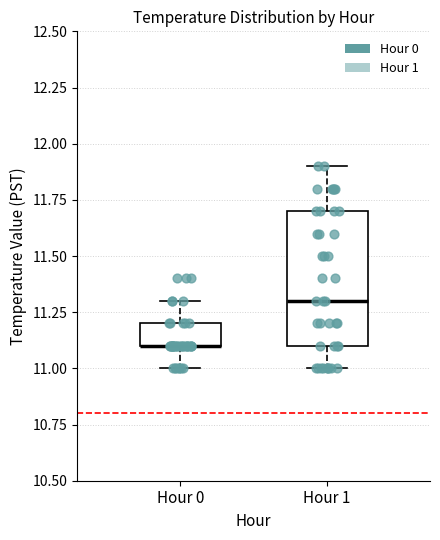

Where does the upper whisker of the box for Hour 0 end on the y-axis? The values are not printed on the chart, so give them approximately, as read against the axis.

11.3